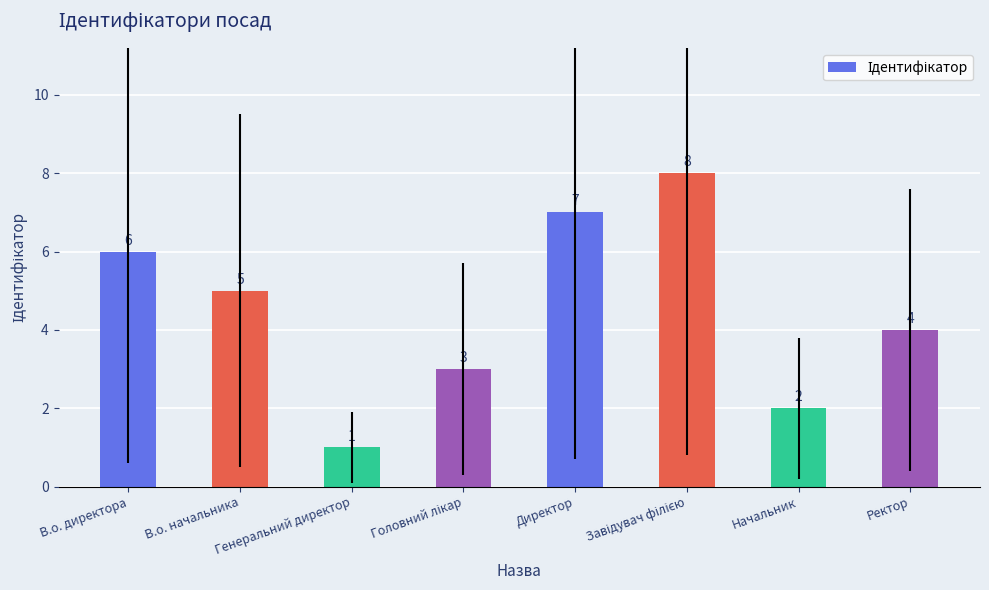

Read the value at Директор.

7